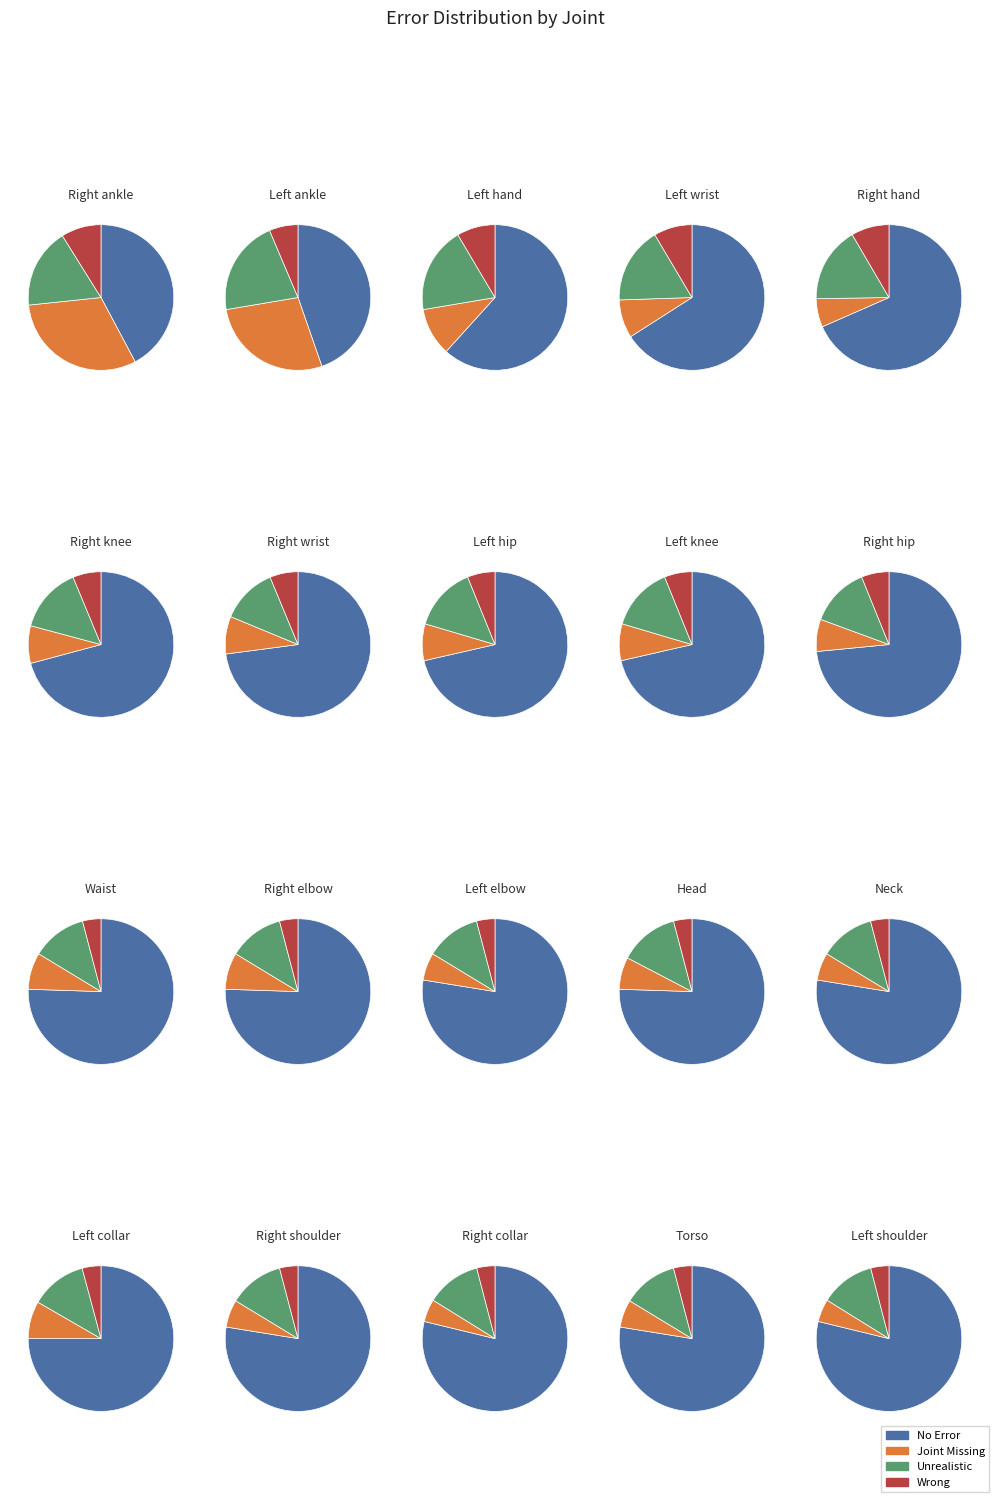

Which has a higher value, 1 or 18?

18